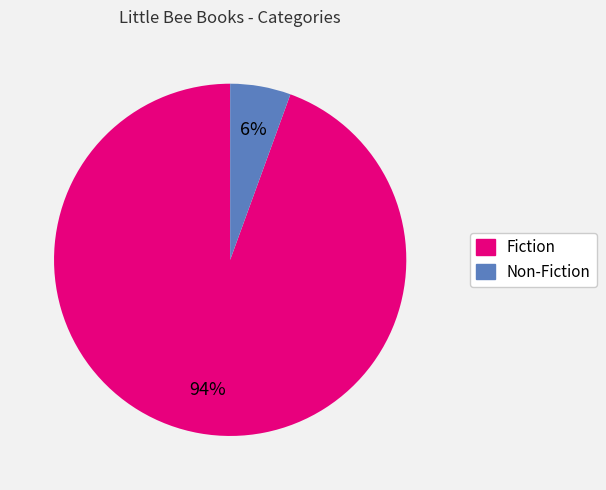

What percentage is the Fiction slice, to the nearest percent?

94%